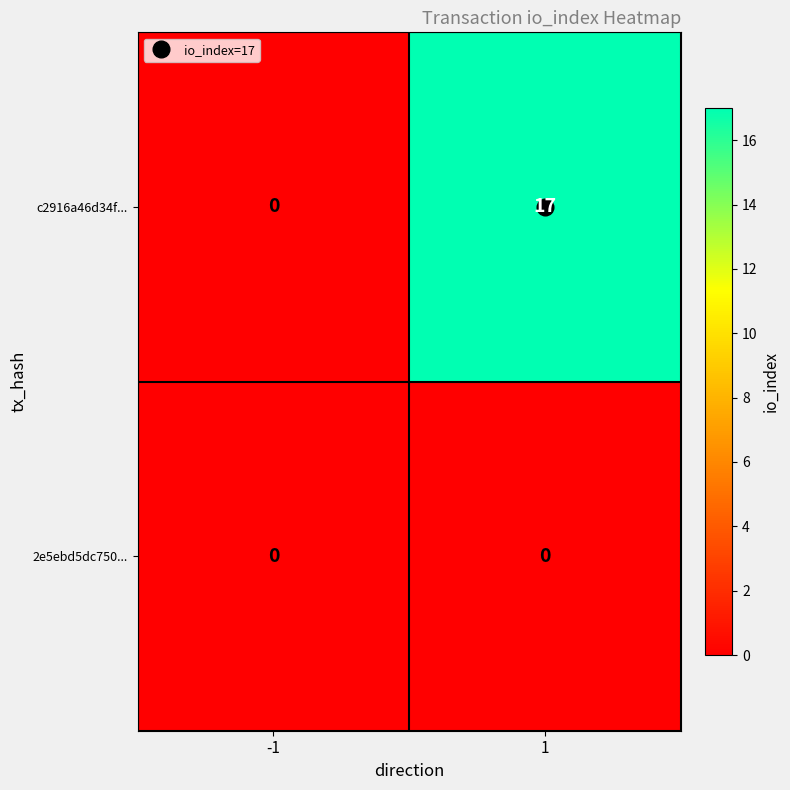

Which series has the largest total across all categories?

c2916a46d34f...